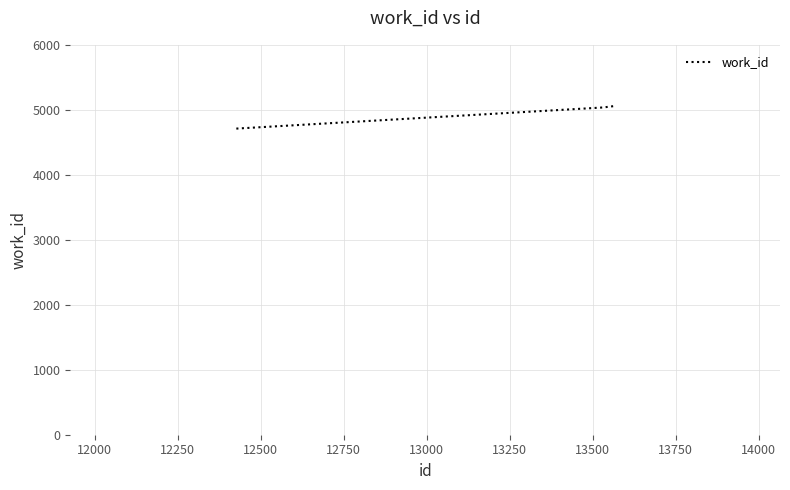

How many lines are shown in the chart?

1